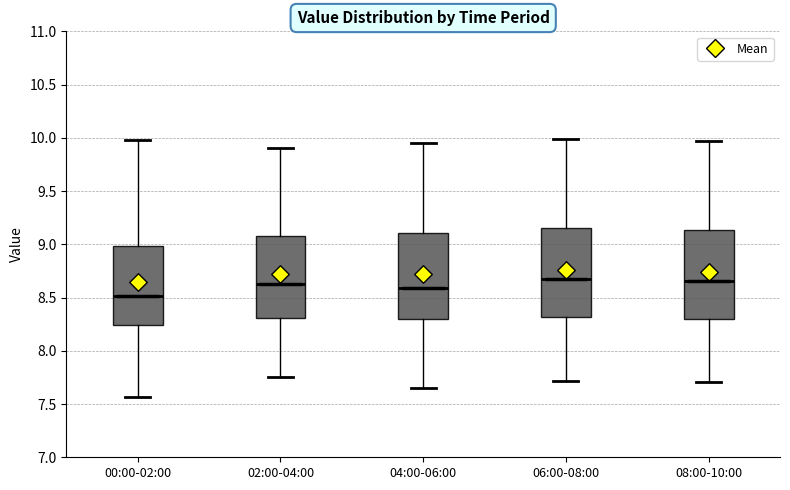

Where does the median line of the box for 02:00-04:00 sit on the y-axis? The values are not printed on the chart, so give them approximately, as read against the axis.

8.65